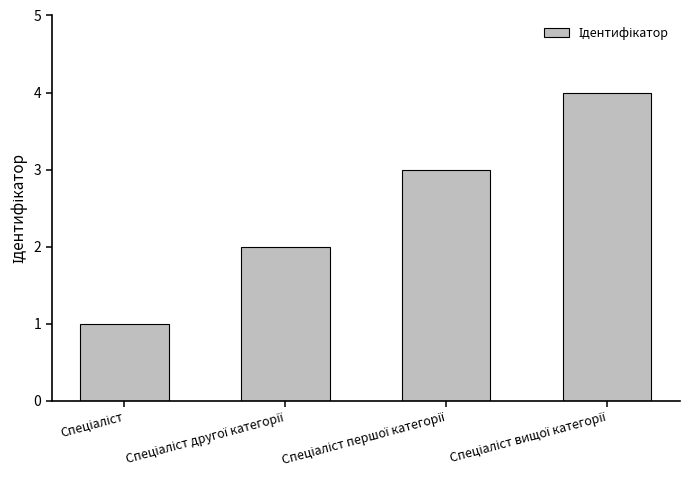

What is the maximum value shown in the chart?

4